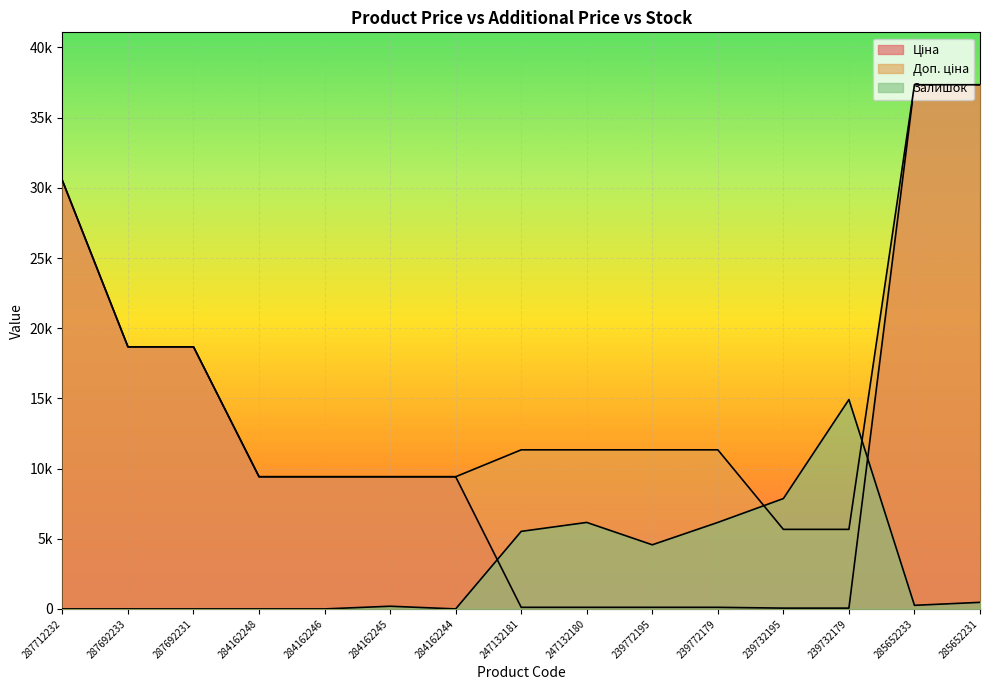

What is the label of the 8th point from the left?

247132181